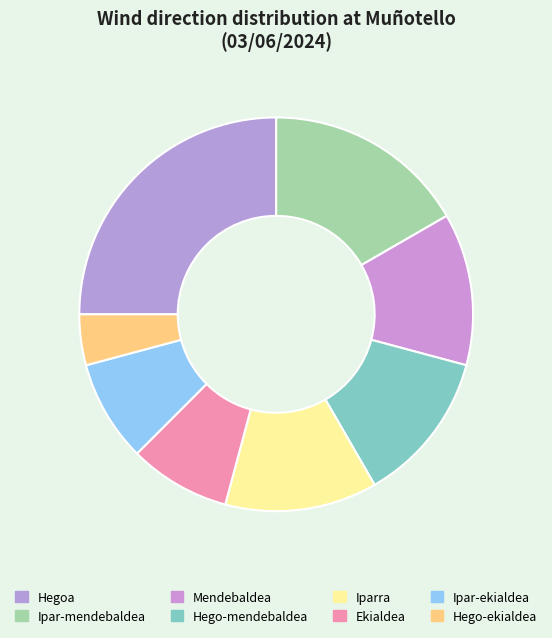

Is there any slice that represents more than half of the pie?

No